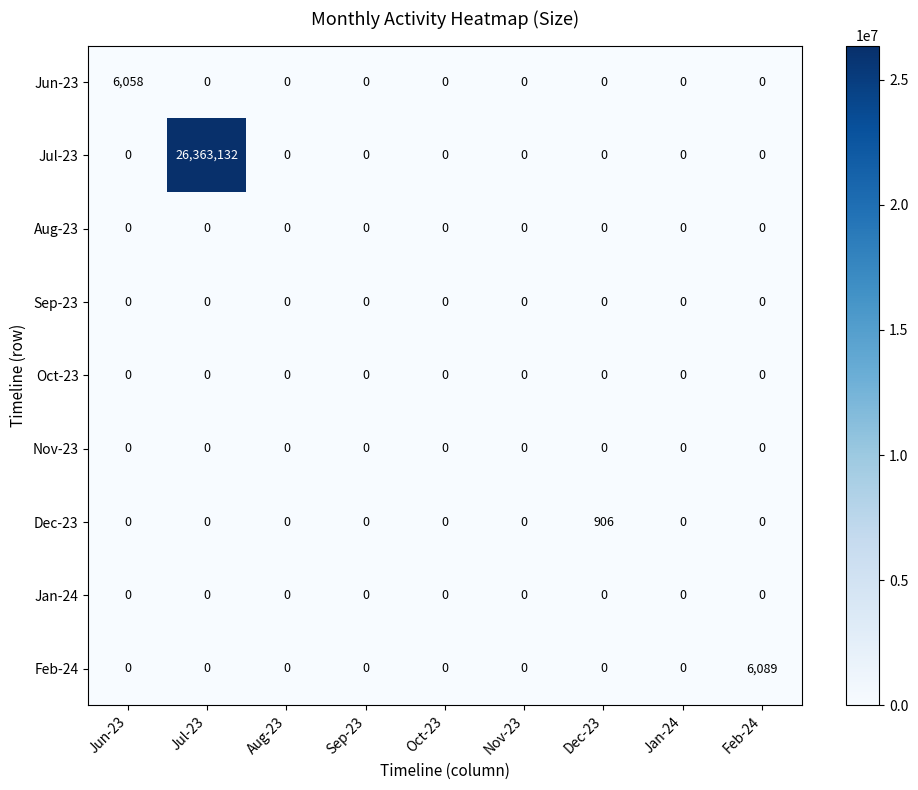

What is the difference between the maximum and second lowest values in the Dec-23 series?

906